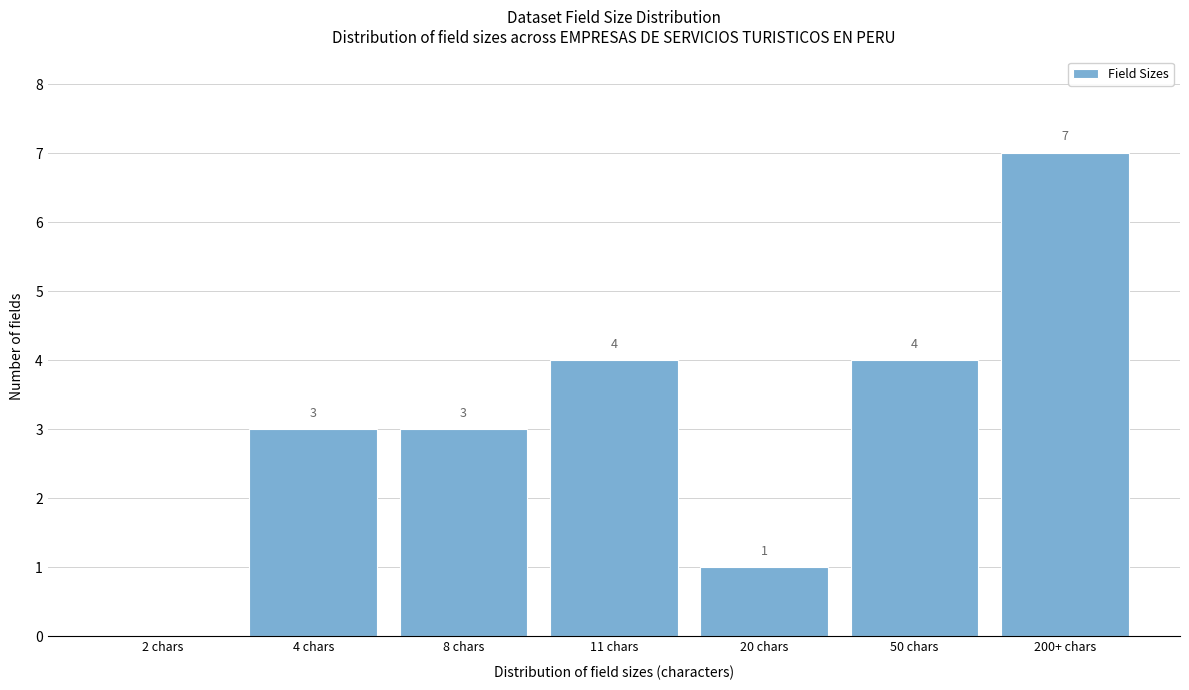

At which category does the chart reach its peak across all series?

200+ chars